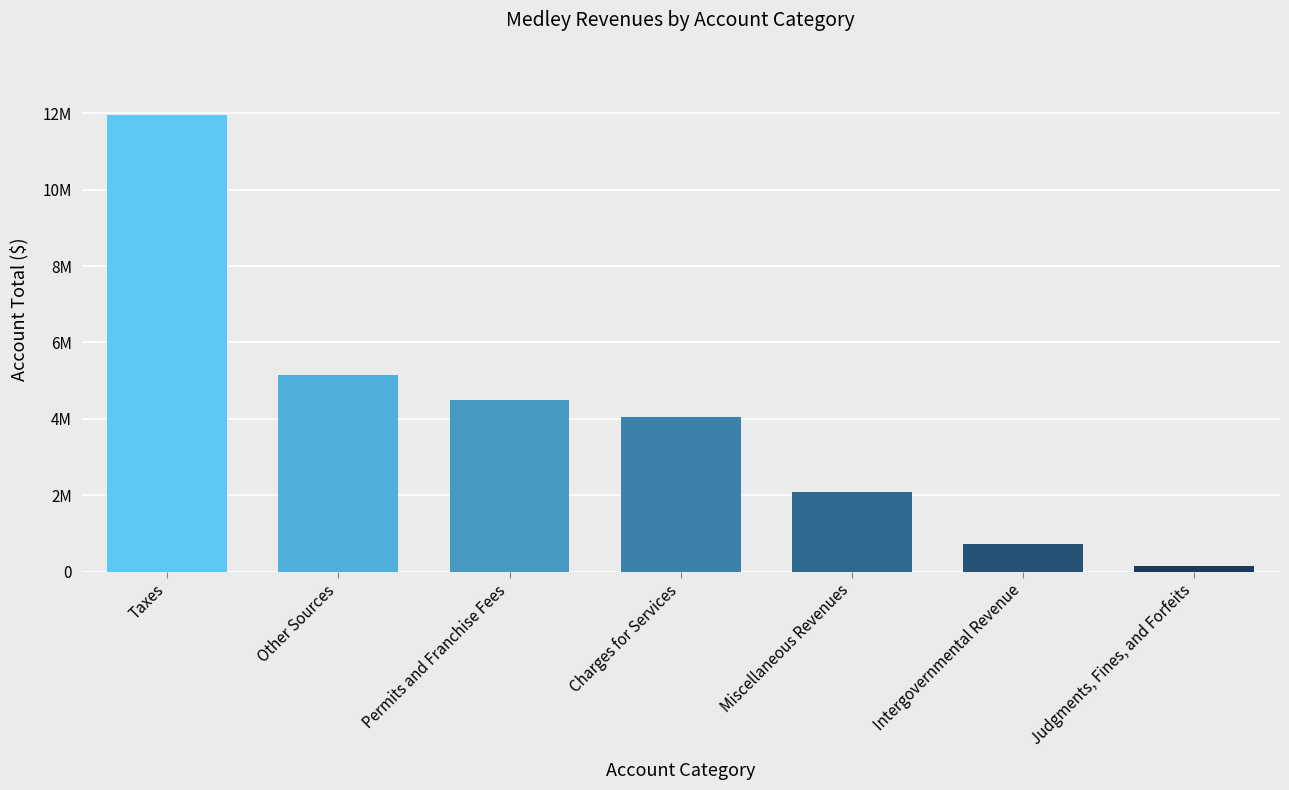

What is the change in value from Taxes to Permits and Franchise Fees?

-7456093